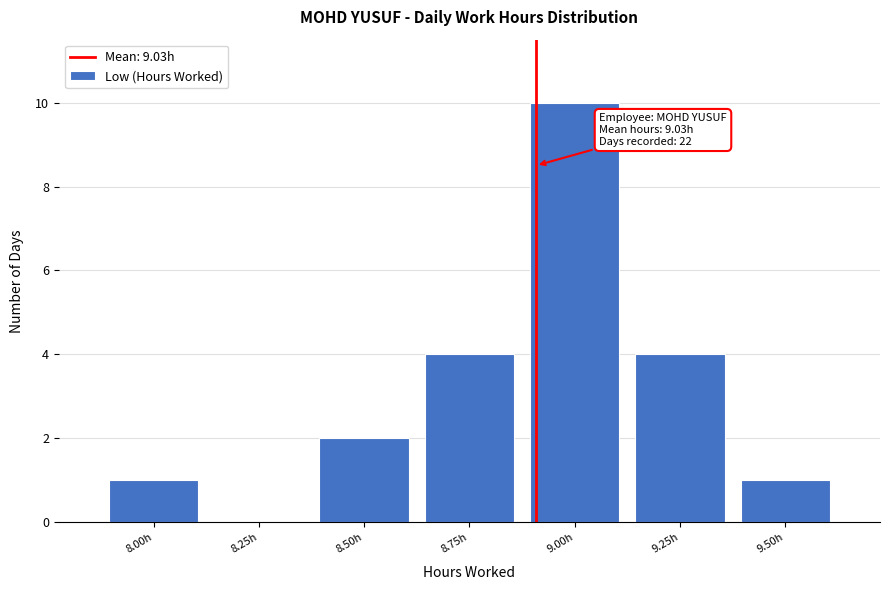

Reading right to left, extract all data points from this chart.

9.50h=1	9.25h=4	9.00h=10	8.75h=4	8.50h=2	8.25h=0	8.00h=1